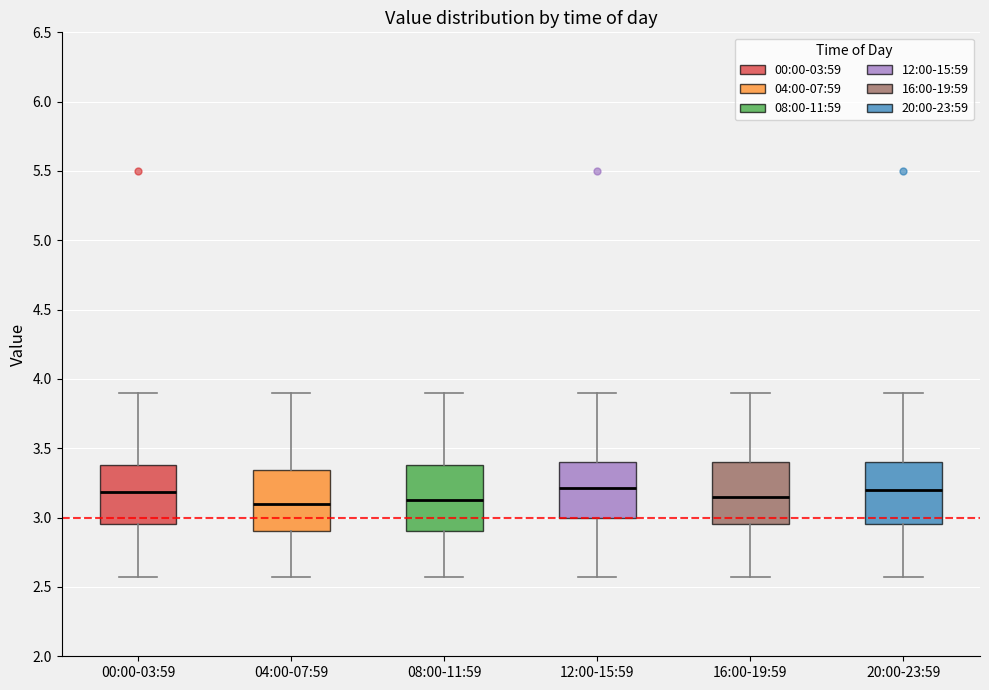

Where is the upper edge of the box for 20:00-23:59 on the y-axis? The values are not printed on the chart, so give them approximately, as read against the axis.

3.40